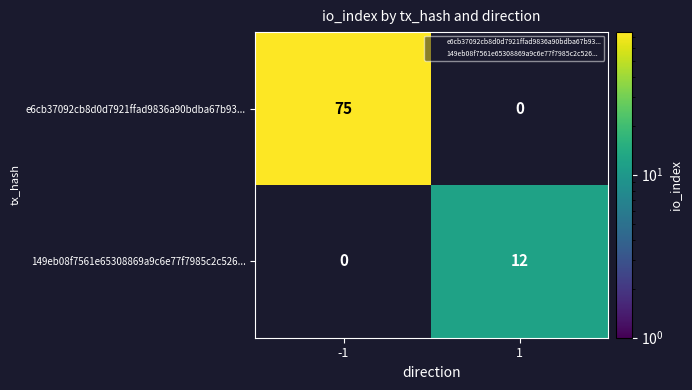

The value of e6cb37092cb8d0d7921ffad9836a90bdba67b93... at -1 is 109.5. True or false?

False